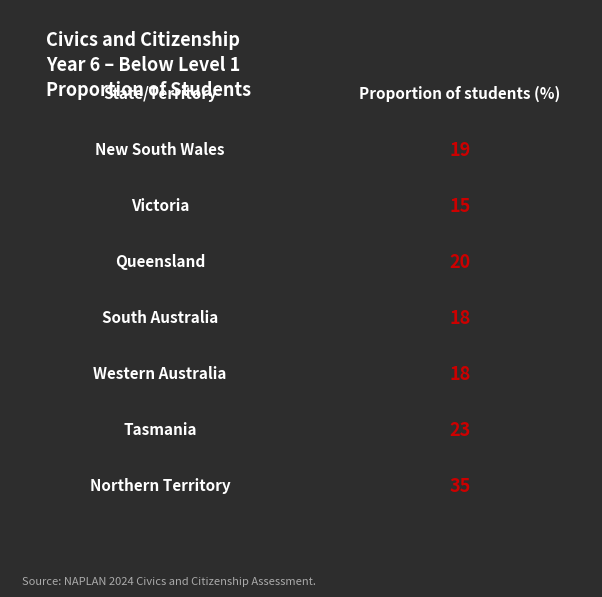

At which label does the data first exceed 19?

Queensland